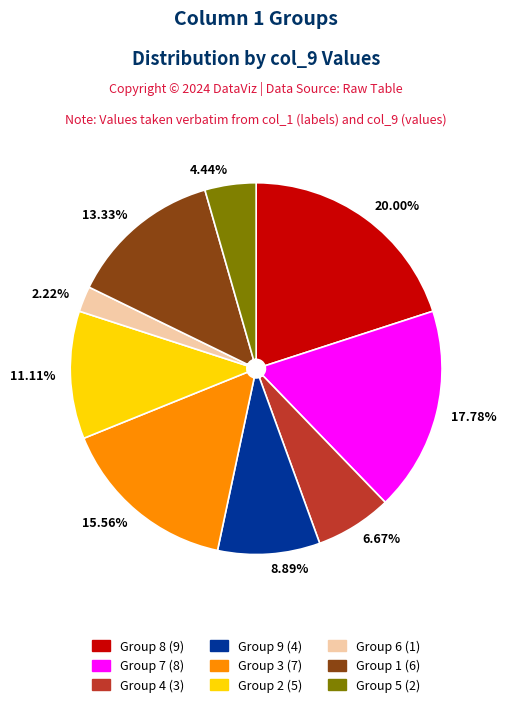

Does any single category account for the majority?

No